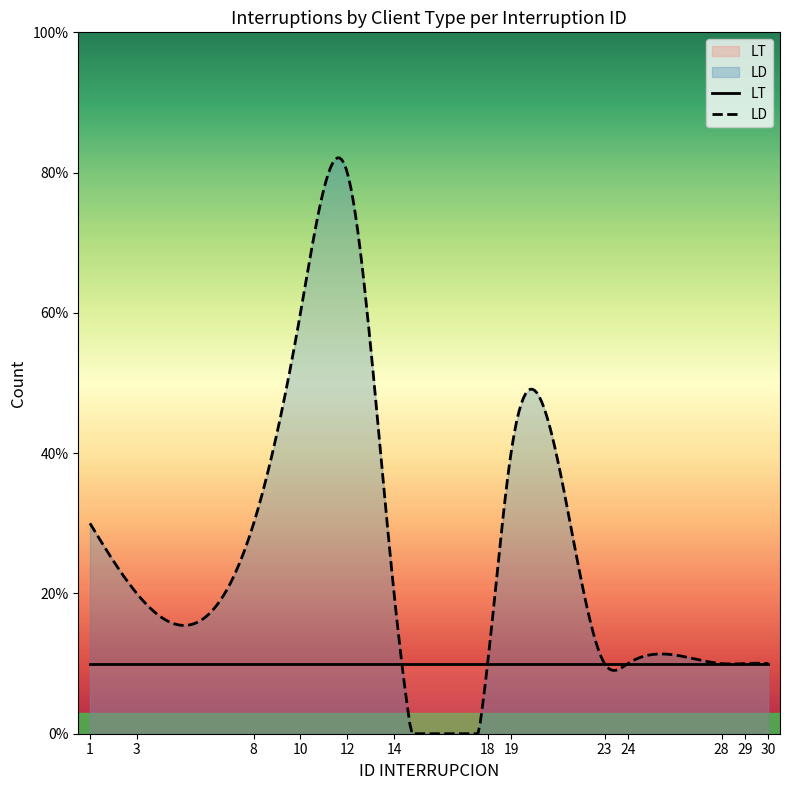

True or false: LT has more than 2 points higher than both neighbors.

False